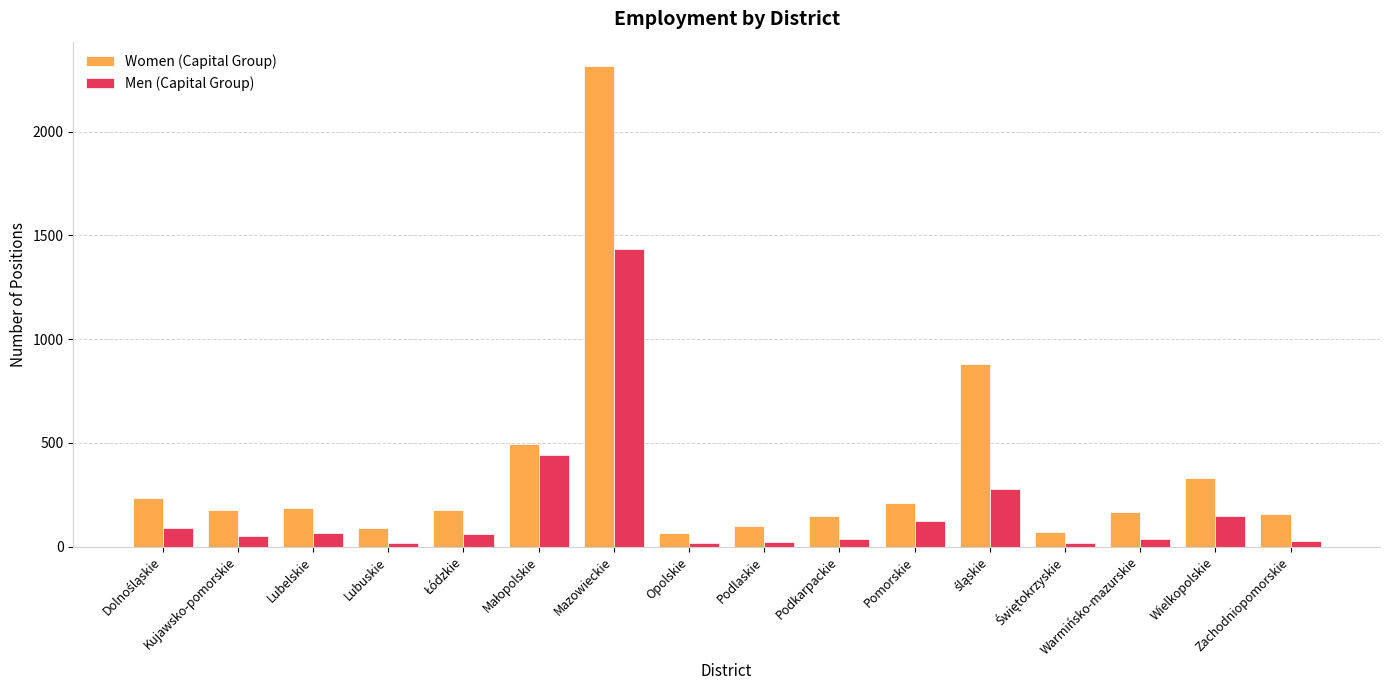

Which series has the largest range (max minus min)?

Women (Capital Group)